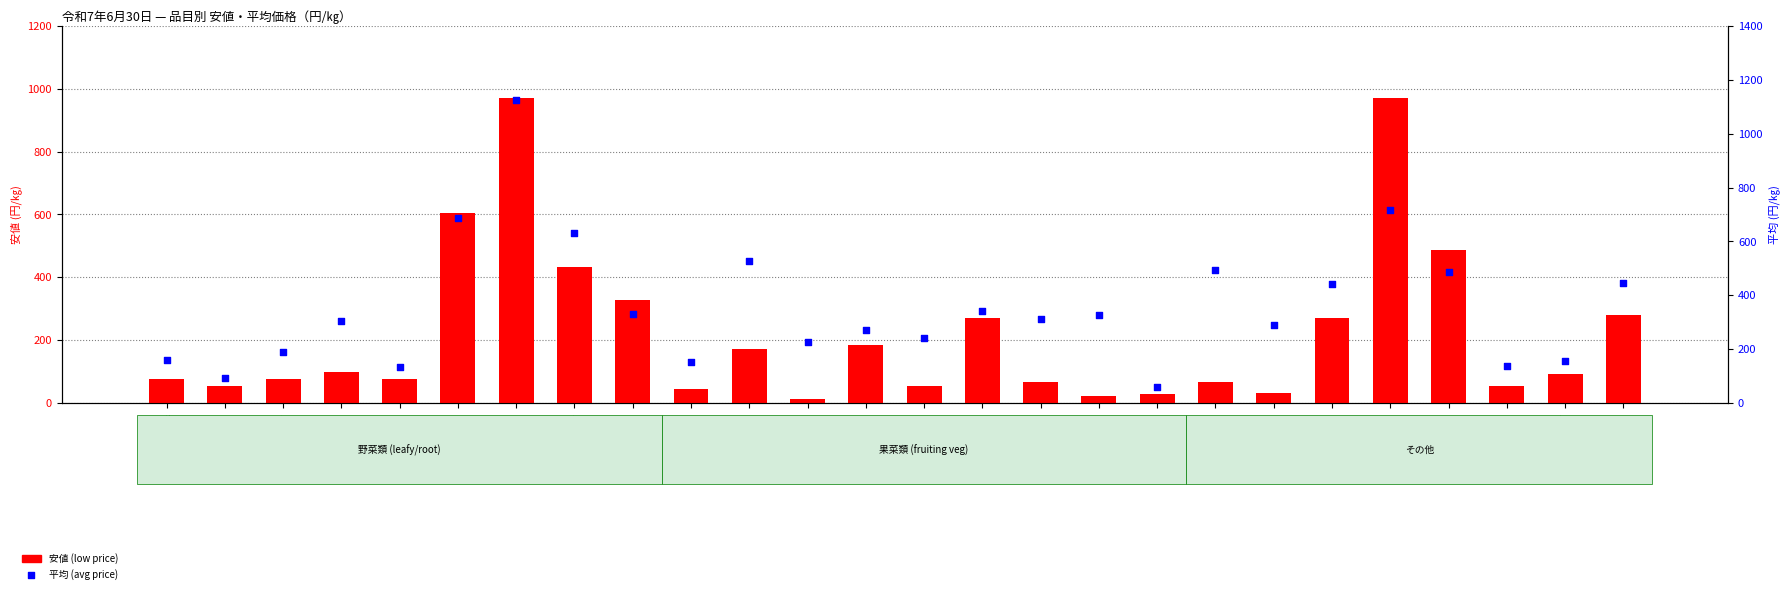

What is the total value across all series at レタス?

195.2